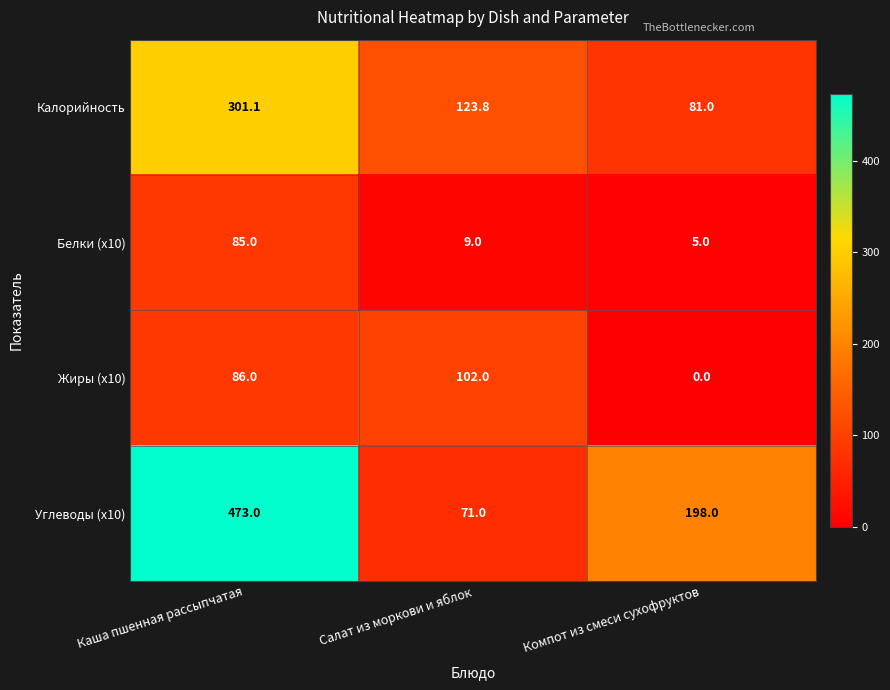

Reading left to right, transcribe all the data shown in this chart.

Калорийность: Каша пшенная рассыпчатая=301.1	Салат из моркови и яблок=123.8	Компот из смеси сухофруктов=81.0
Белки (x10): Каша пшенная рассыпчатая=85.0	Салат из моркови и яблок=9.0	Компот из смеси сухофруктов=5.0
Жиры (x10): Каша пшенная рассыпчатая=86.0	Салат из моркови и яблок=102.0	Компот из смеси сухофруктов=0.0
Углеводы (x10): Каша пшенная рассыпчатая=473.0	Салат из моркови и яблок=71.0	Компот из смеси сухофруктов=198.0